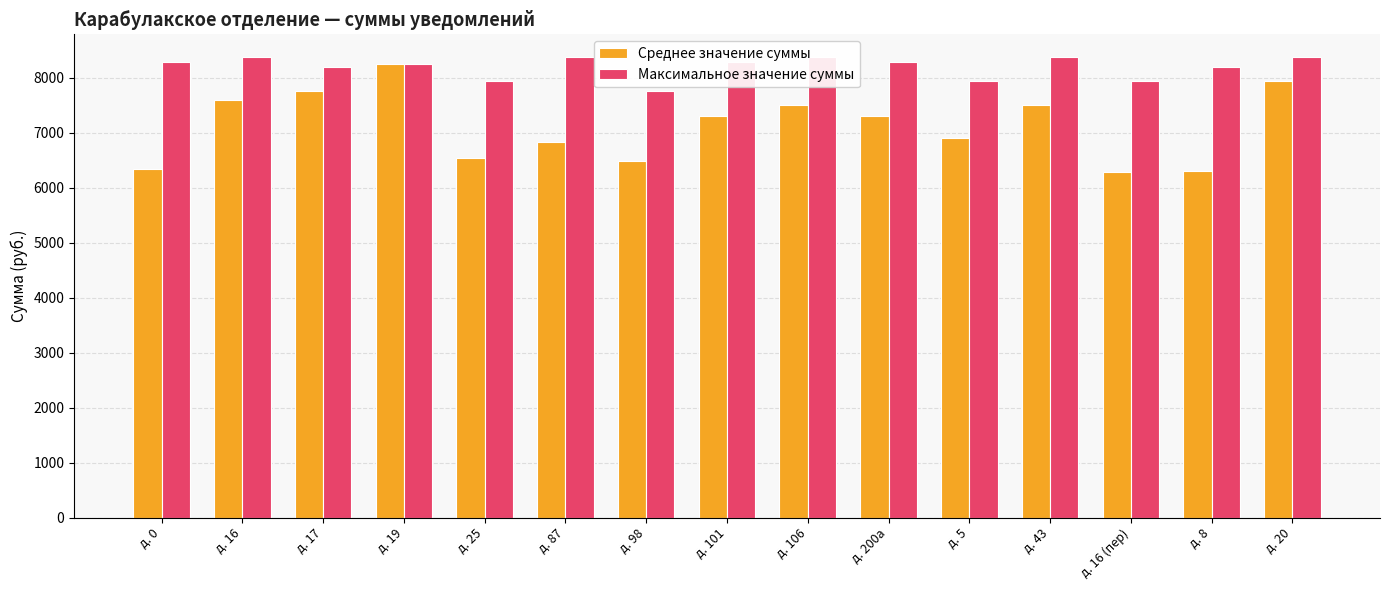

Which category has the highest value across all series?

д. 16